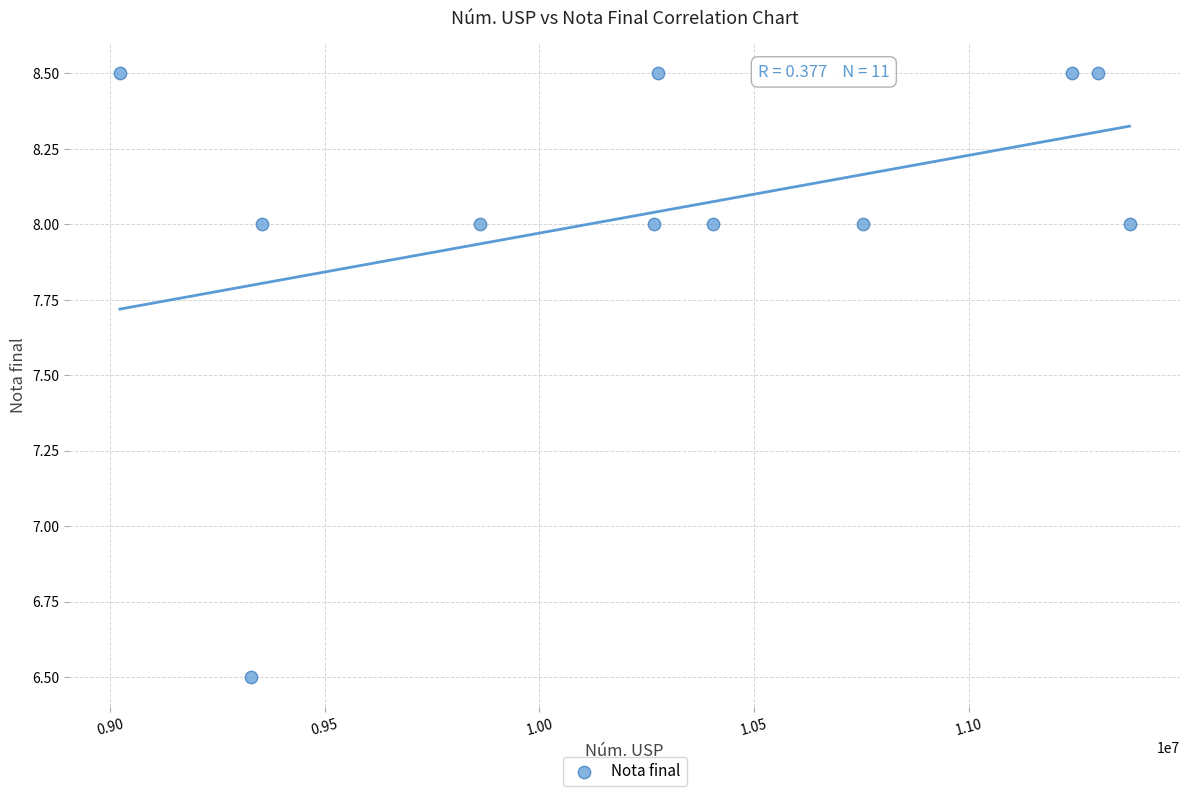

What is the range of X values (max minus min)?

2350982.0